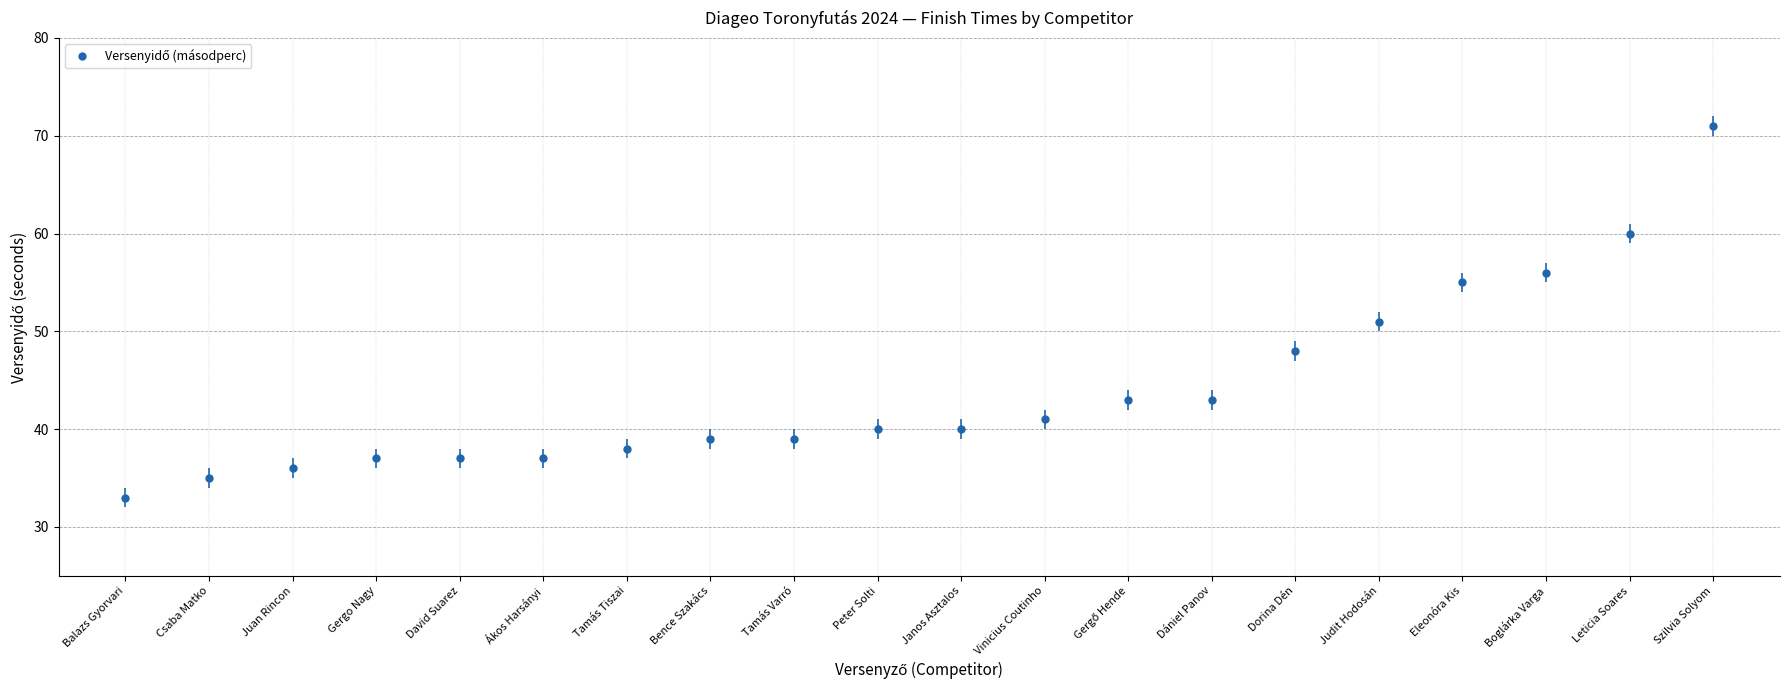

Count the number of categories in the chart.

20